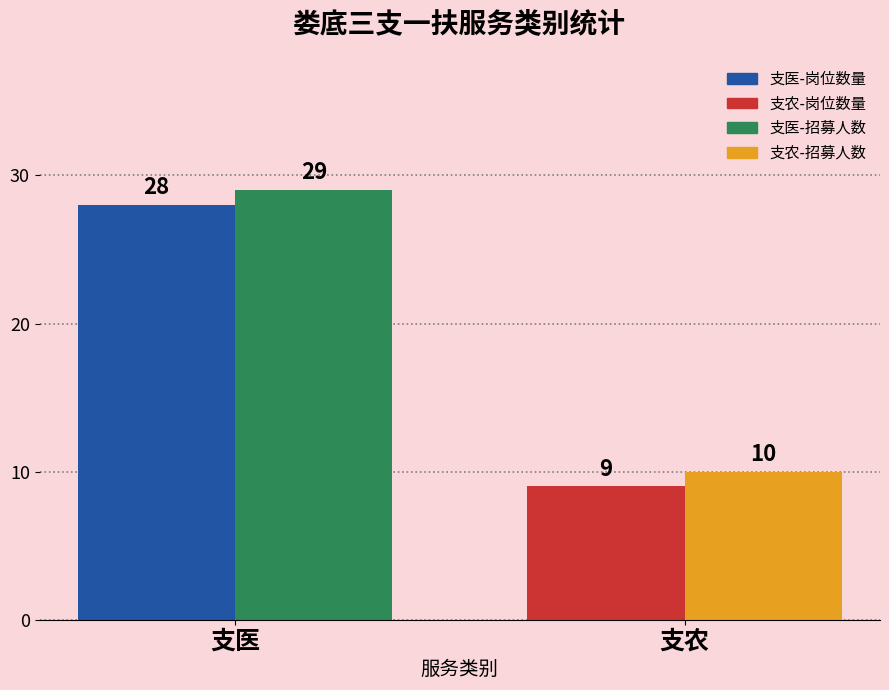

Reading left to right, list all the values displayed in this chart.

岗位数量: 支医=28	支农=9
招募人数: 支医=29	支农=10